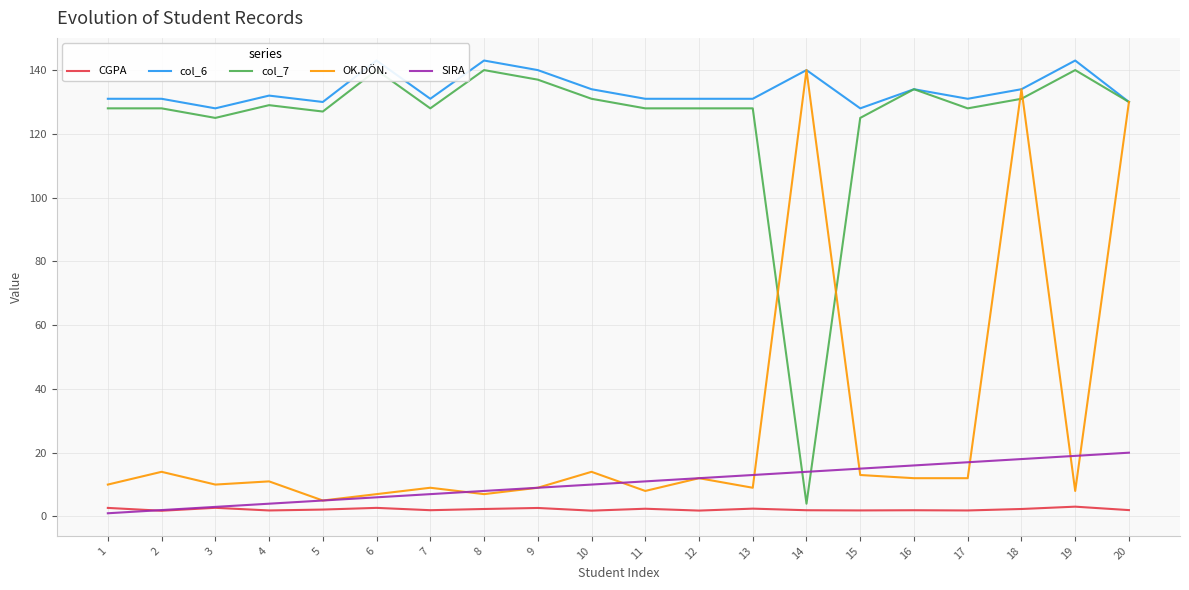

Reading left to right, transcribe all the data shown in this chart.

CGPA: 2.7	1.8	2.7	1.9	2.2	2.7	2.0	2.3	2.7	1.8	2.4	1.8	2.5	1.9	1.9	1.9	1.9	2.3	3.1	2.0
col_6: 131.0	131.0	128.0	132.0	130.0	143.0	131.0	143.0	140.0	134.0	131.0	131.0	131.0	140.0	128.0	134.0	131.0	134.0	143.0	130.0
col_7: 128.0	128.0	125.0	129.0	127.0	140.0	128.0	140.0	137.0	131.0	128.0	128.0	128.0	4.0	125.0	134.0	128.0	131.0	140.0	130.0
OK.DÖN.: 10.0	14.0	10.0	11.0	5.0	7.0	9.0	7.0	9.0	14.0	8.0	12.0	9.0	140.0	13.0	12.0	12.0	134.0	8.0	130.0
SIRA: 1.0	2.0	3.0	4.0	5.0	6.0	7.0	8.0	9.0	10.0	11.0	12.0	13.0	14.0	15.0	16.0	17.0	18.0	19.0	20.0